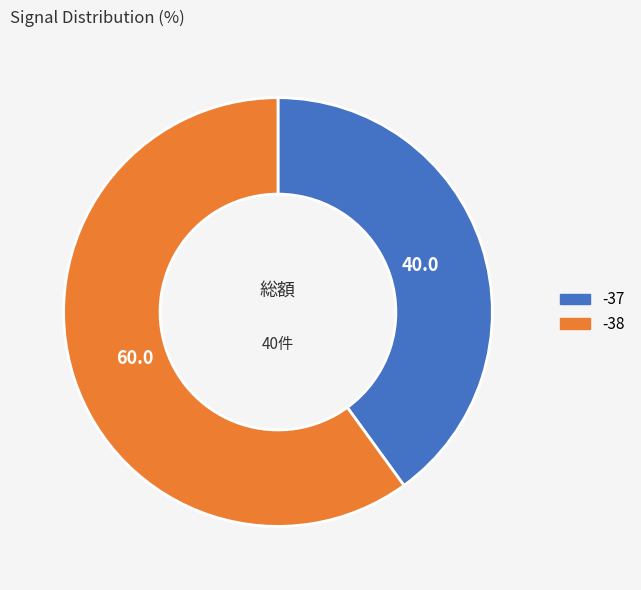

Count the number of slices in the pie.

2